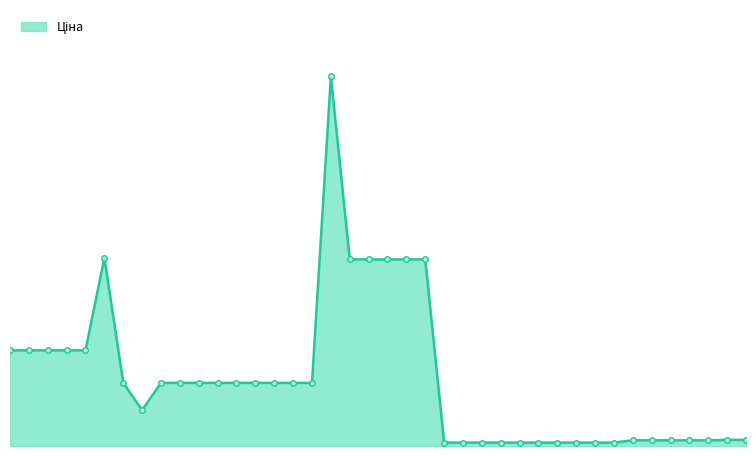

What is the value of the 19th point from the left?

28901.7